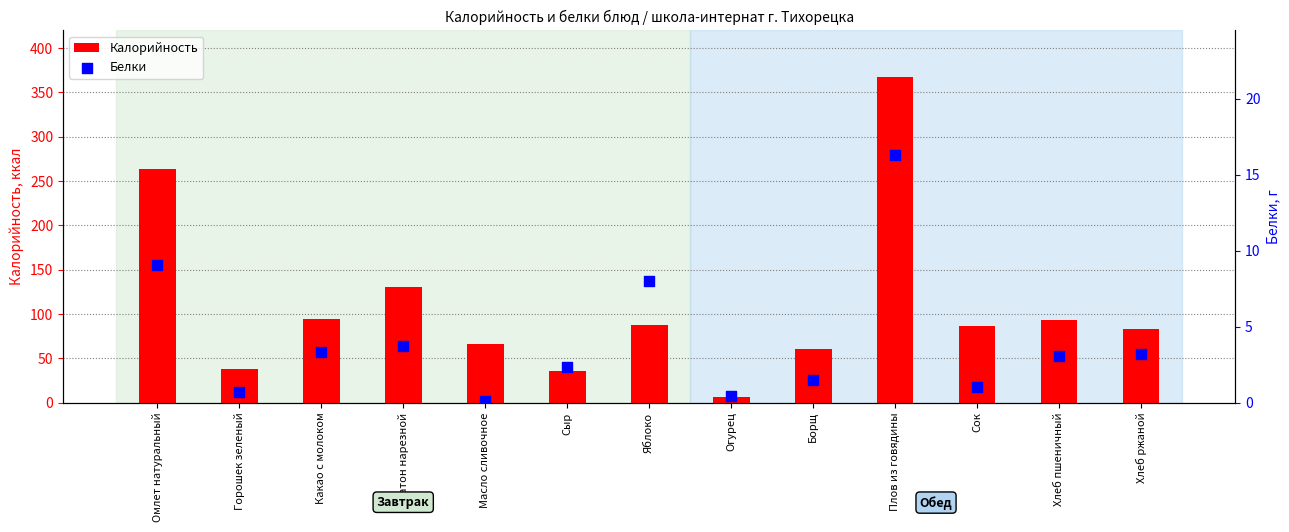

Which series has the largest total across all categories?

Калорийность